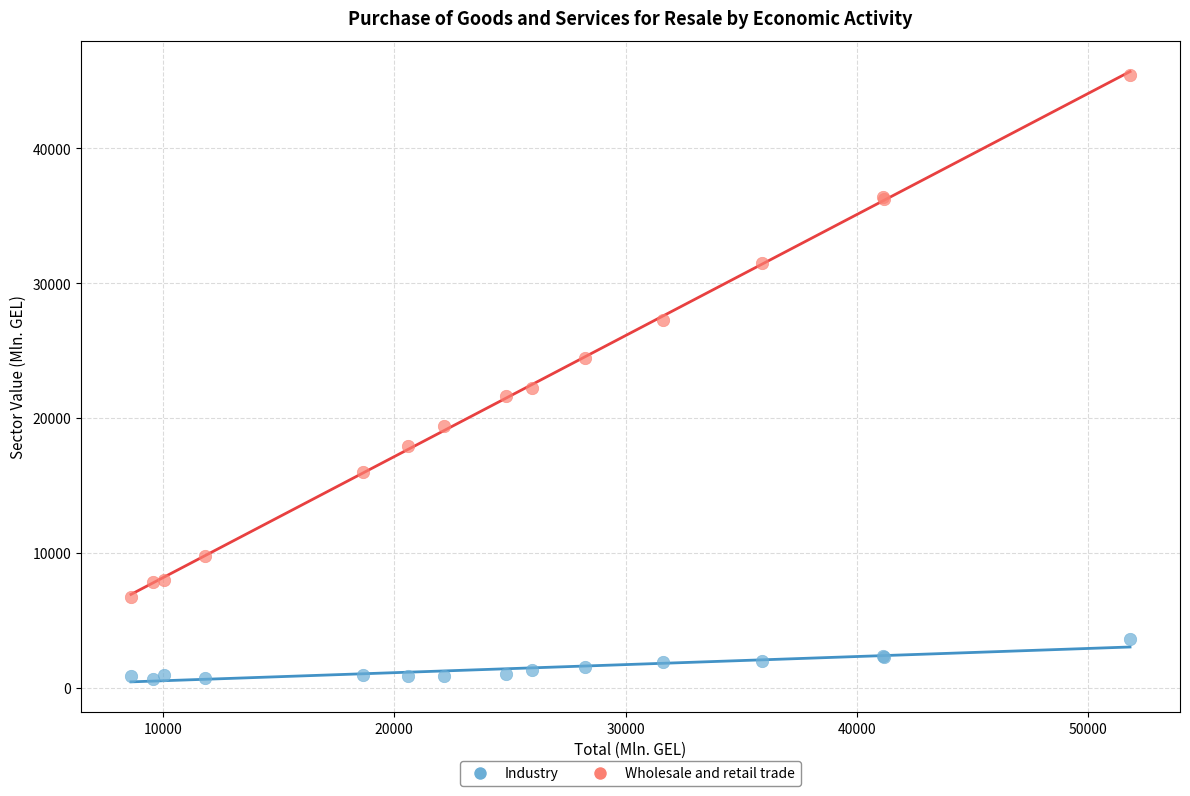

Which series reaches the maximum Y coordinate?

Wholesale and retail trade